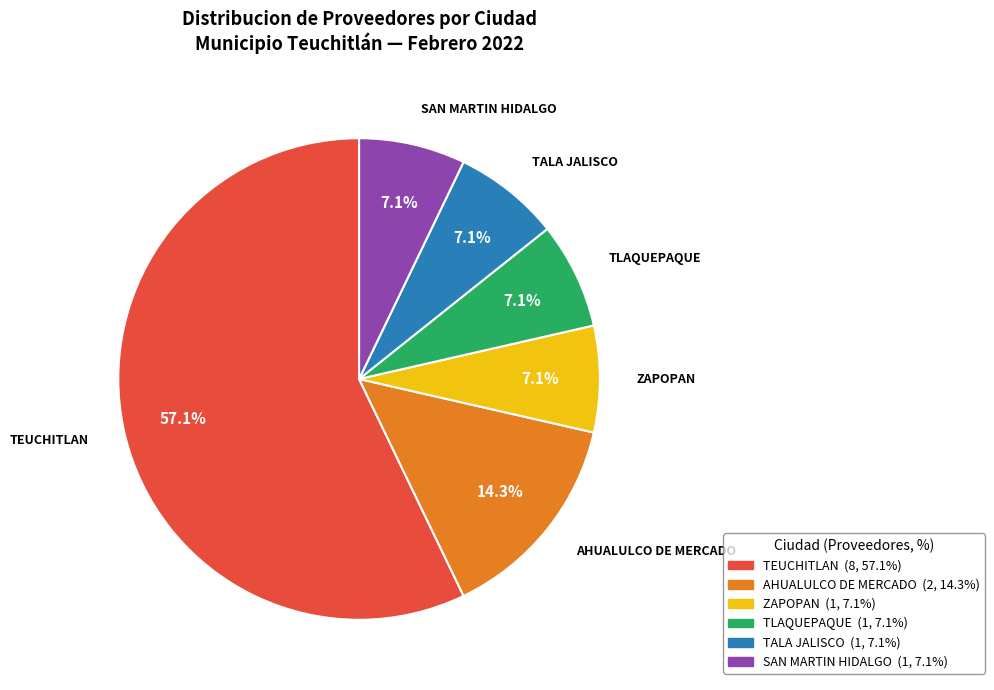

Does any single category account for the majority?

Yes